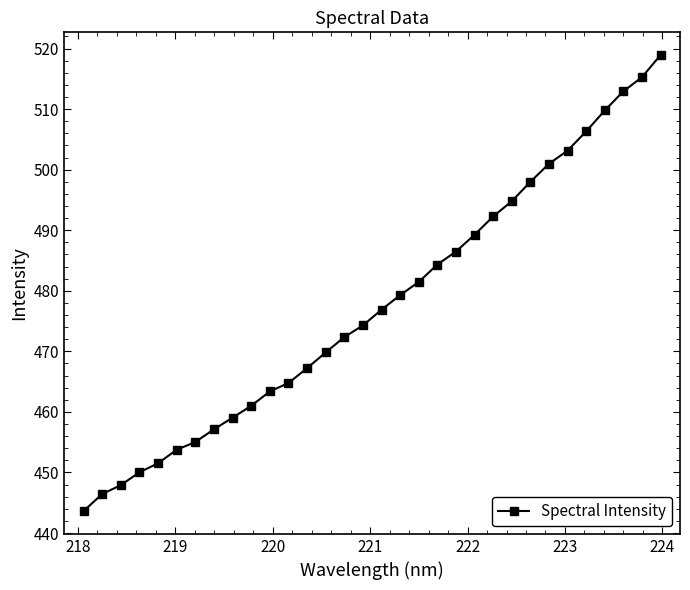

What is the maximum value shown in the chart?

518.9